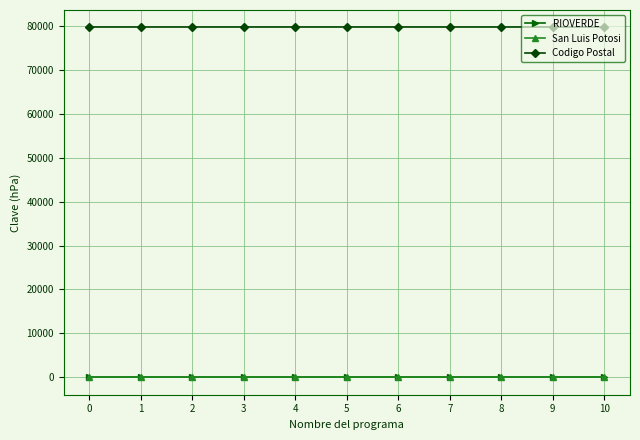

Is this an area chart (filled region under the line)?

No